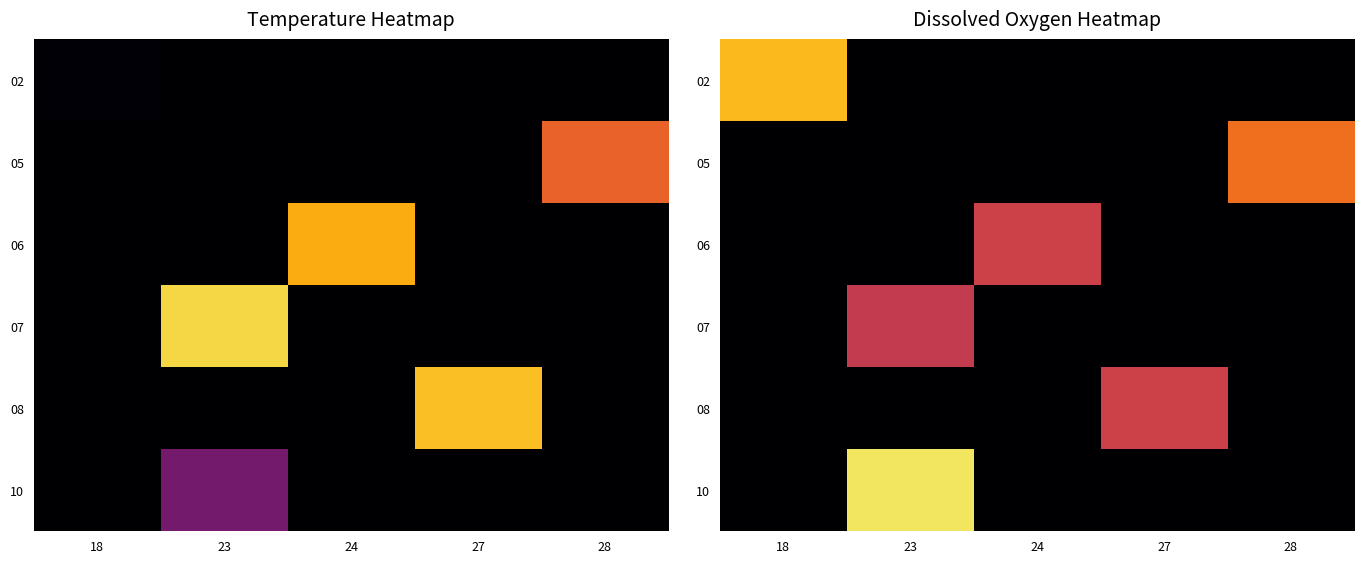

Rank the series by their maximum value, from highest to lowest.

10, 02, 05, 06, 08, 07